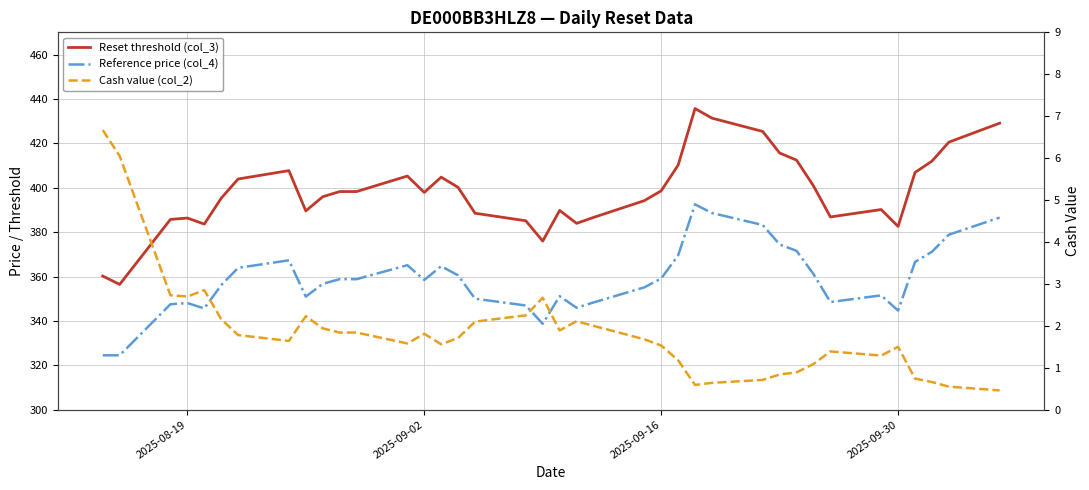

What is the maximum value shown in the chart?

435.7